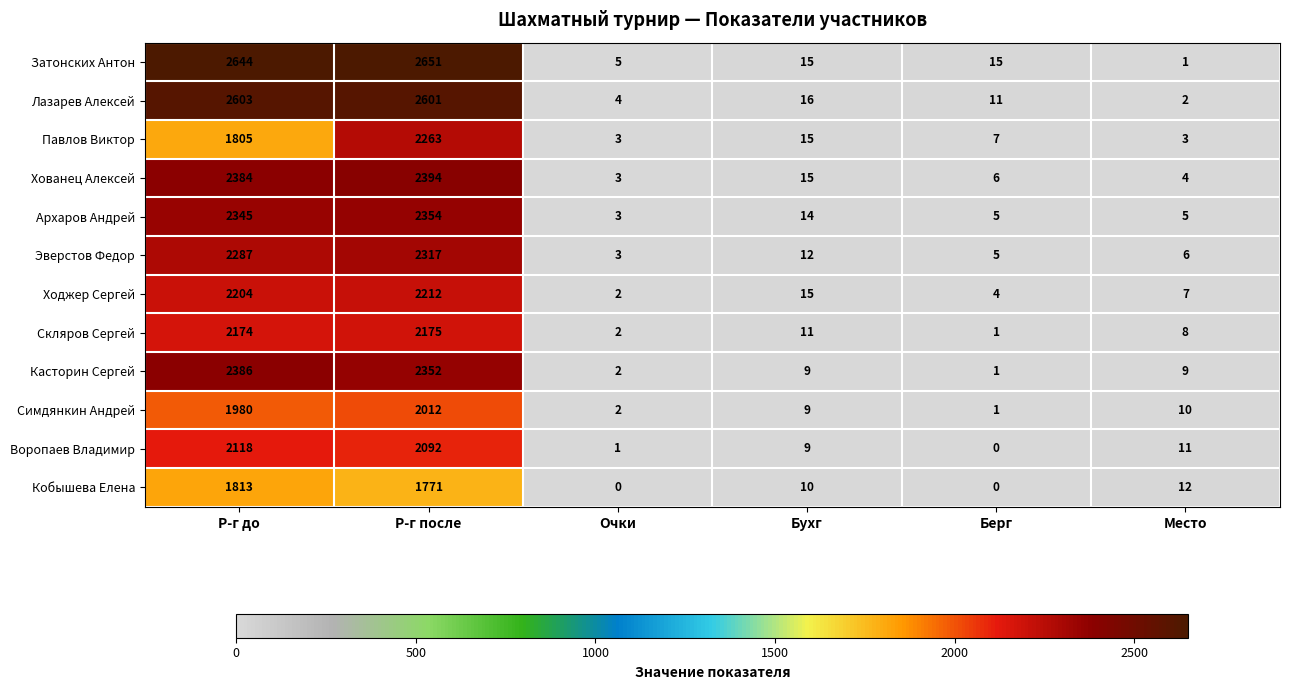

True or false: Воропаев Владимир has a value of 837 at Р-г до.

False